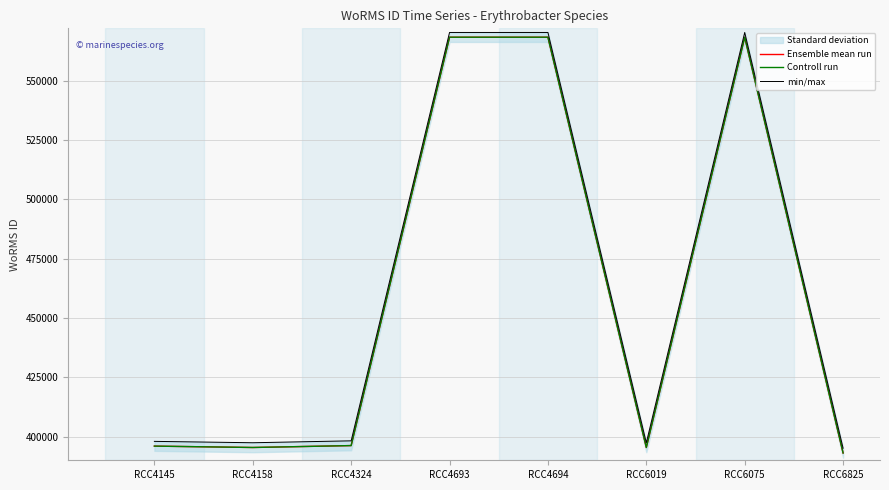

How many interior local peaks does the min/max series have?

1